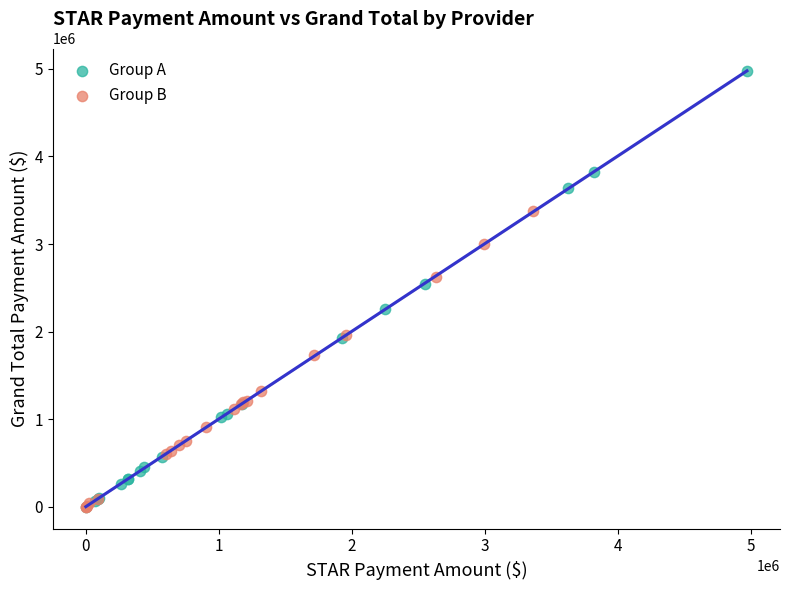

Which series has the largest Y range (max minus min)?

Group A